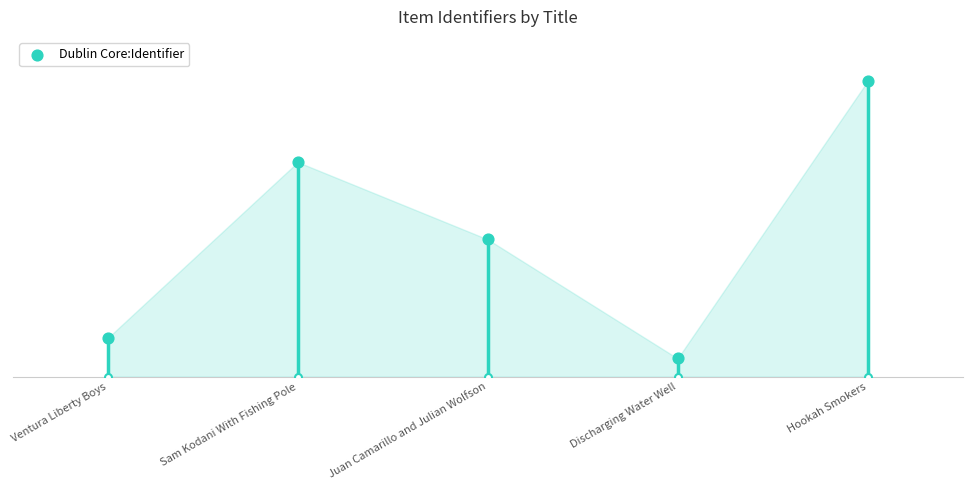

Approximately how many times larger is the value at Sam Kodani With Fishing Pole compared to Ventura Liberty Boys?

5.5